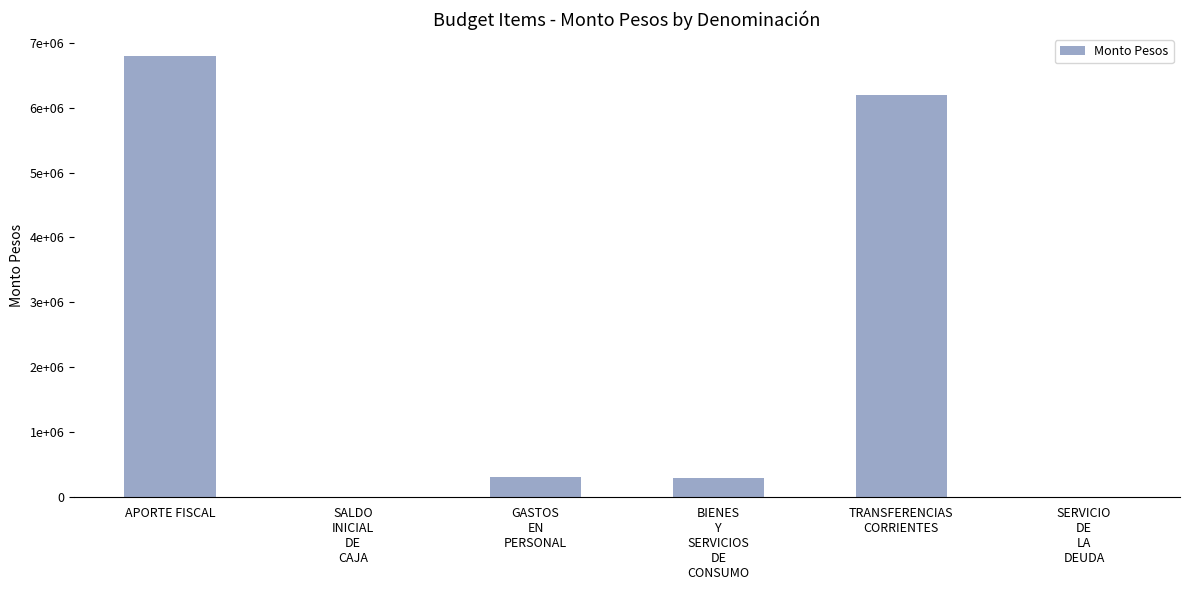

What is the average value?

2264456